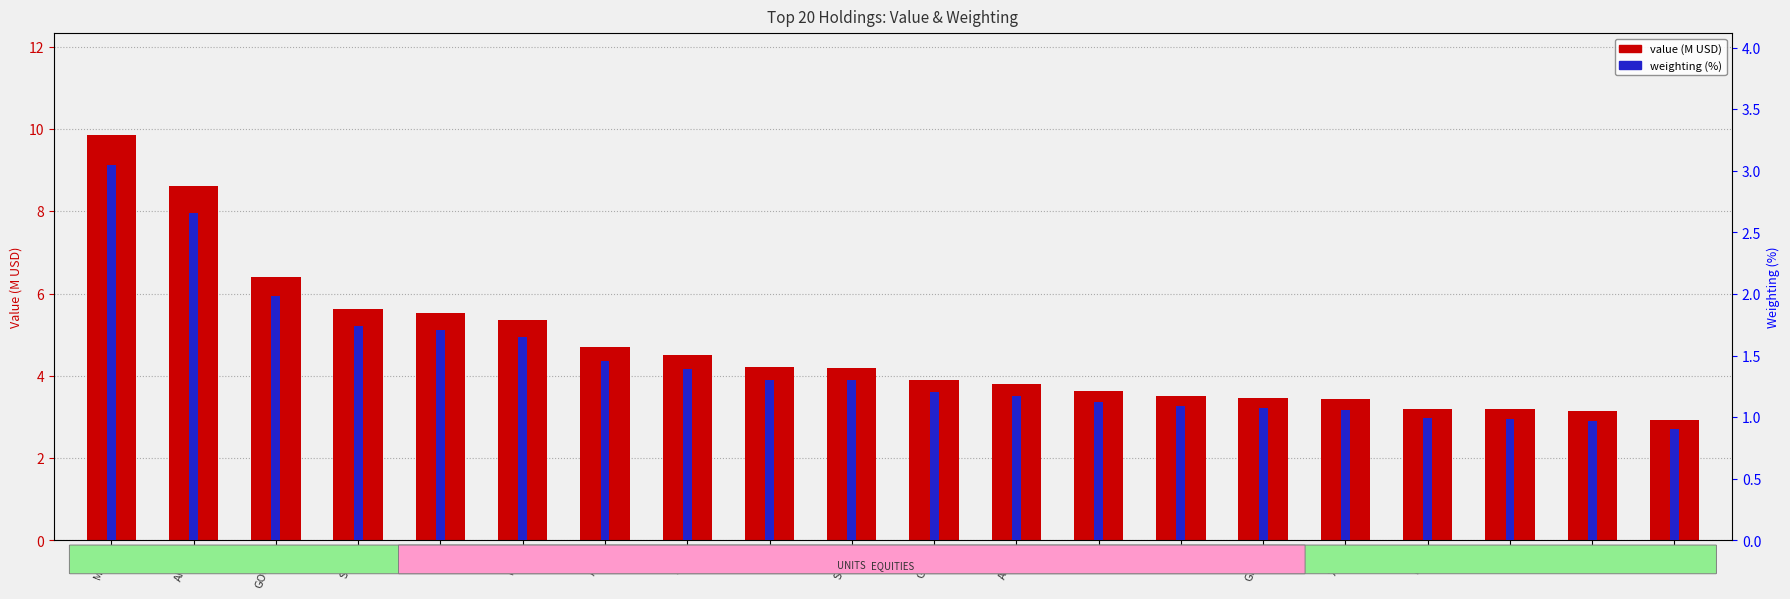

Is the value of value (M USD) at FCX greater than the value of weighting (%) at STOR?

Yes